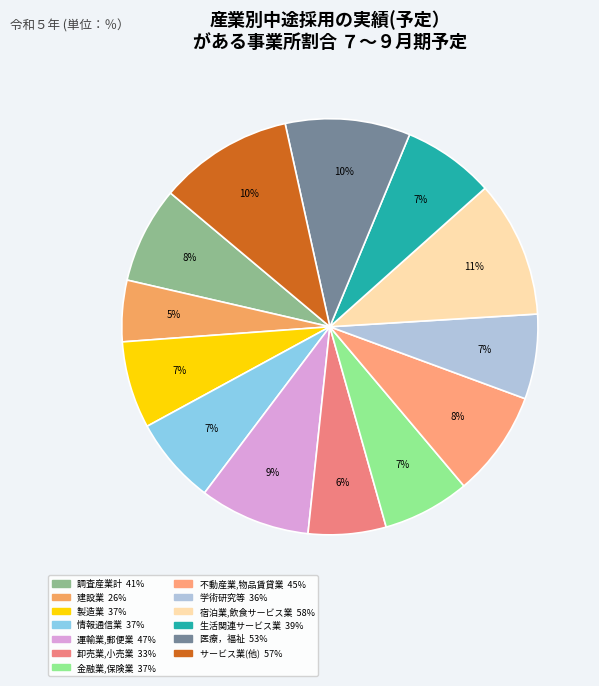

Count the number of slices in the pie.

13